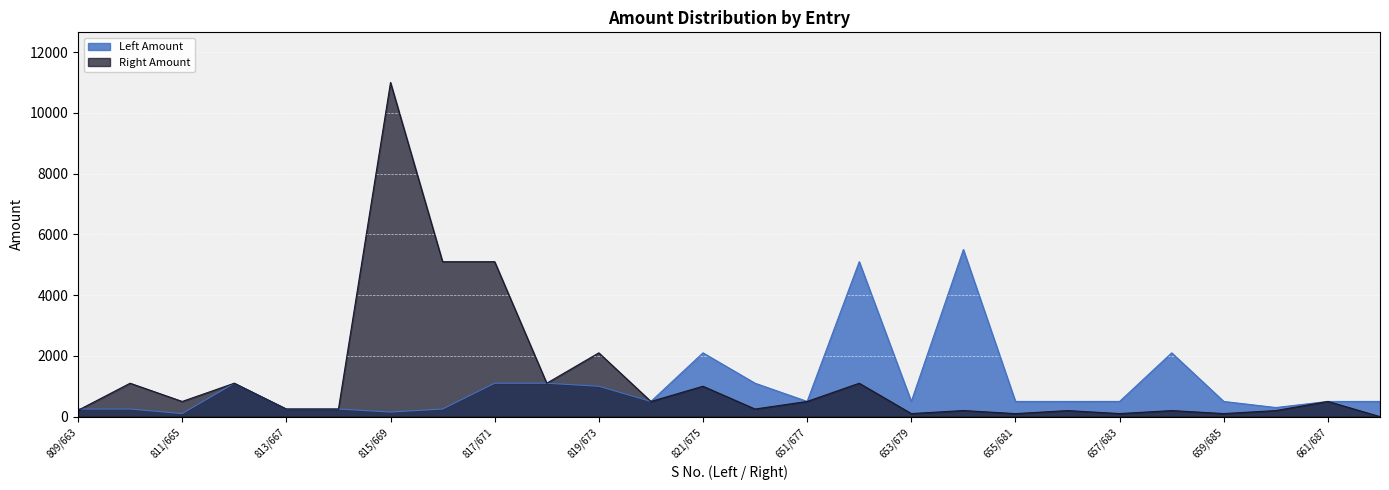

Where does the Right Amount series first go above 500?

810/664